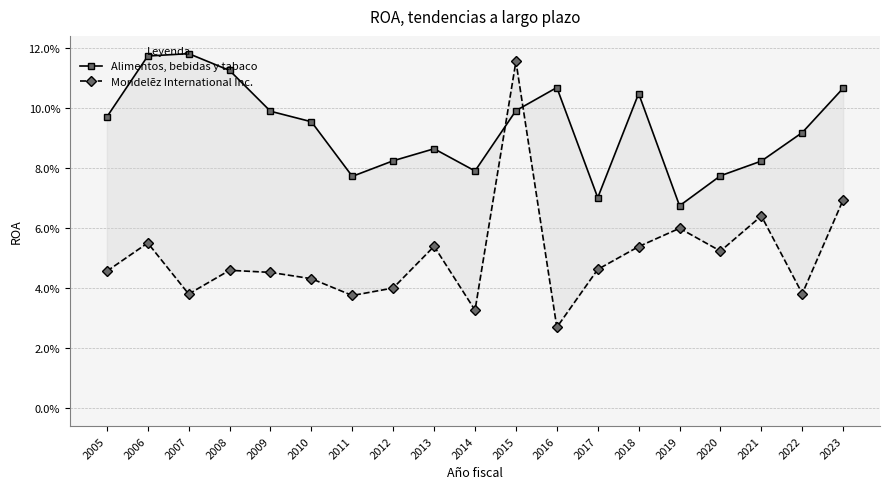

Which category has the lowest value in the Alimentos, bebidas y tabaco series?

2019